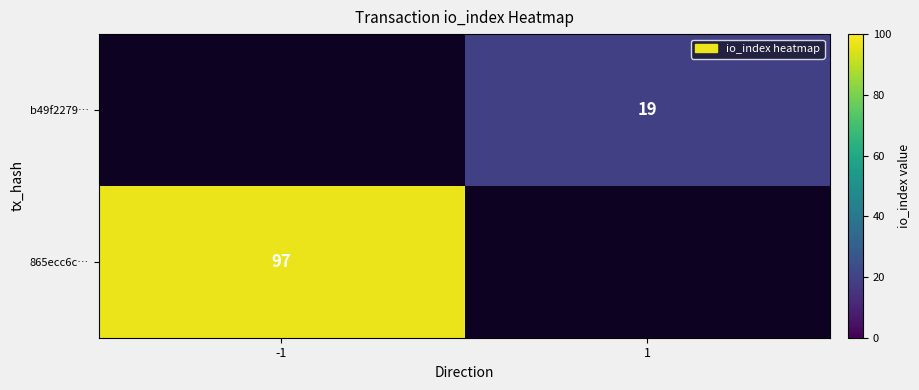

The b49f2279… series shows 19 at 1. True or false?

True